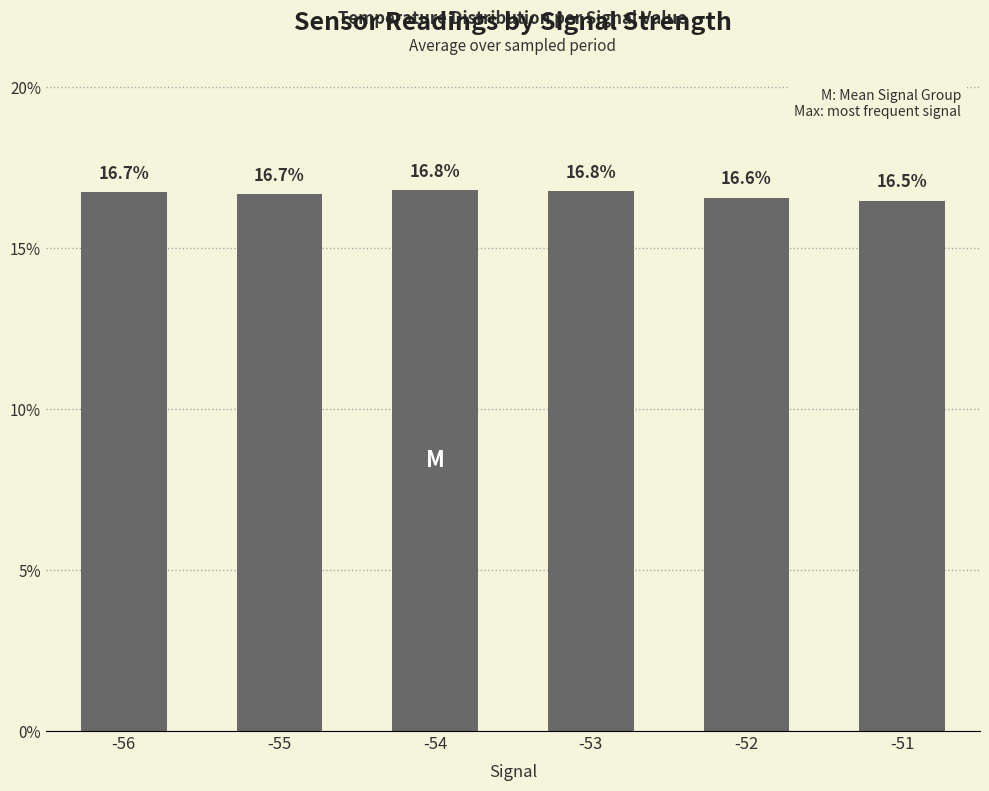

What is the difference between the values at -56 and -51?

0.3